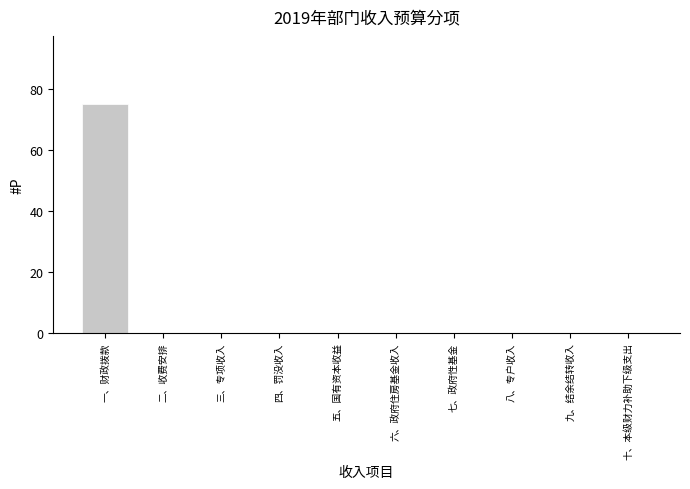

Reading left to right, extract all data points from this chart.

一、财政拨款=75	二、收费安排=0	三、专项收入=0	四、罚没收入=0	五、国有资本收益=0	六、政府住房基金收入=0	七、政府性基金=0	八、专户收入=0	九、结余结转收入=0	十、本级财力补助下级支出=0